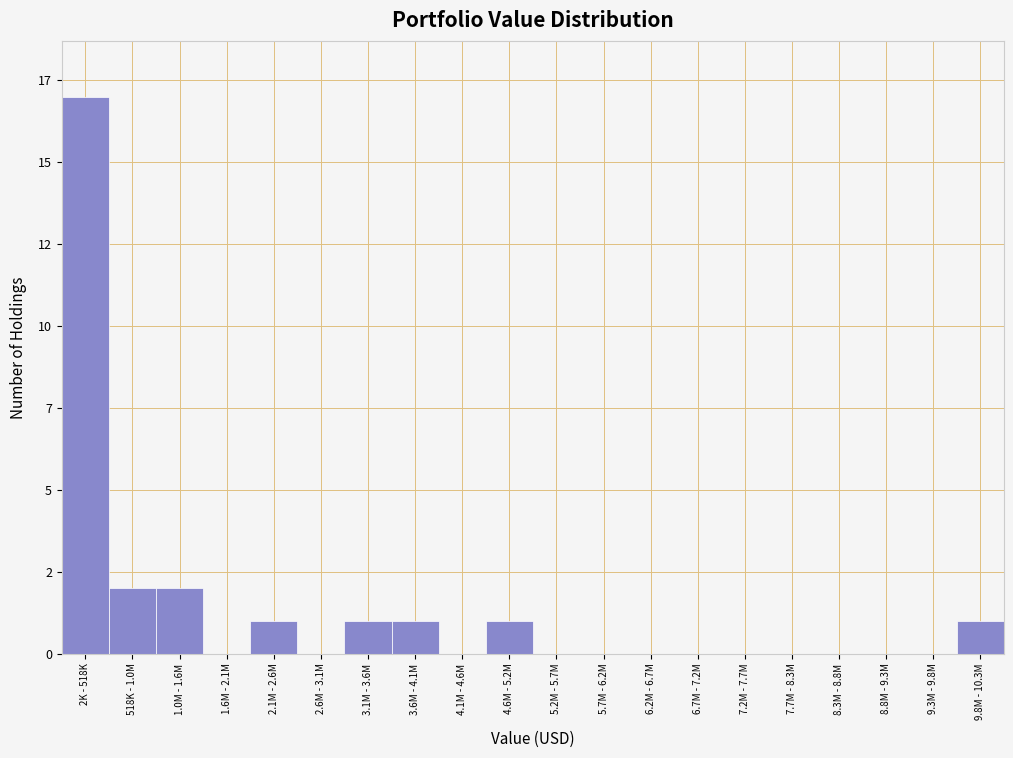

Are the bars horizontal?

No